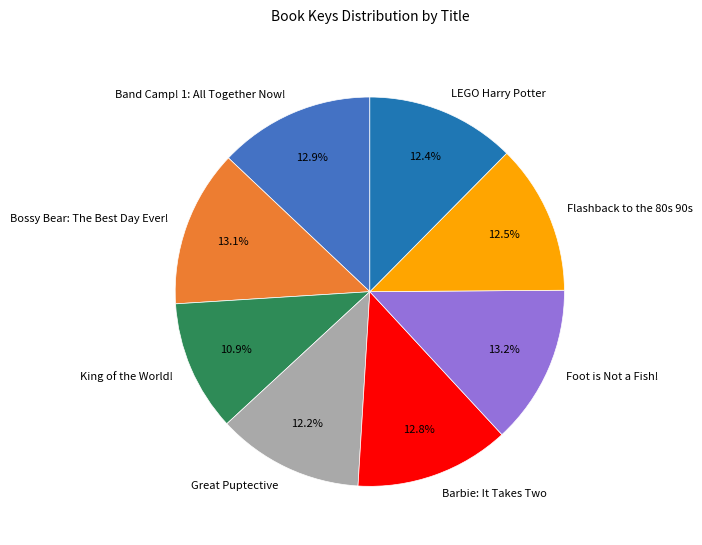

How many slices are in this pie chart?

8